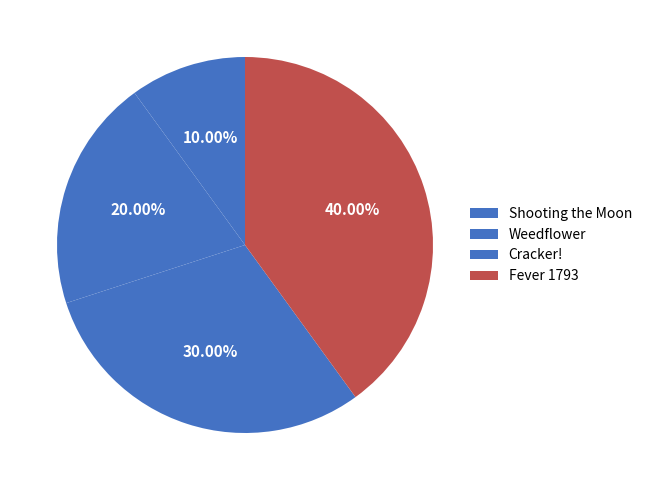

How many slices are in this pie chart?

4